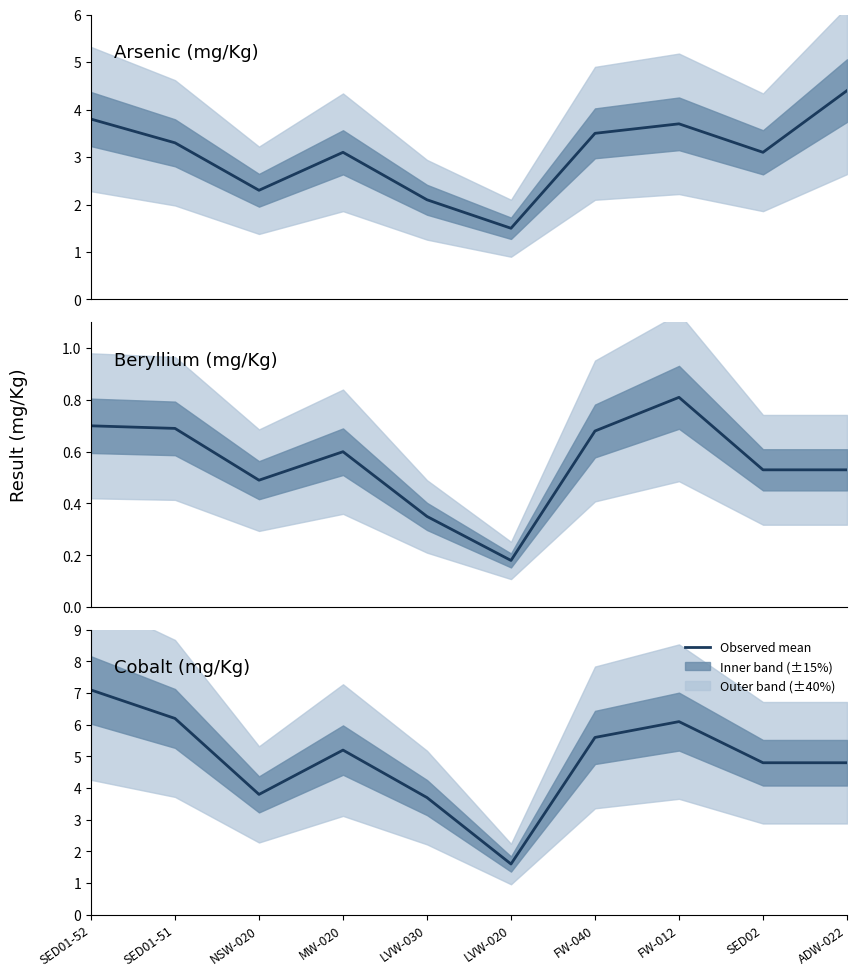

What is the sum of the Beryllium values at FW-040 and MW-020?

1.3